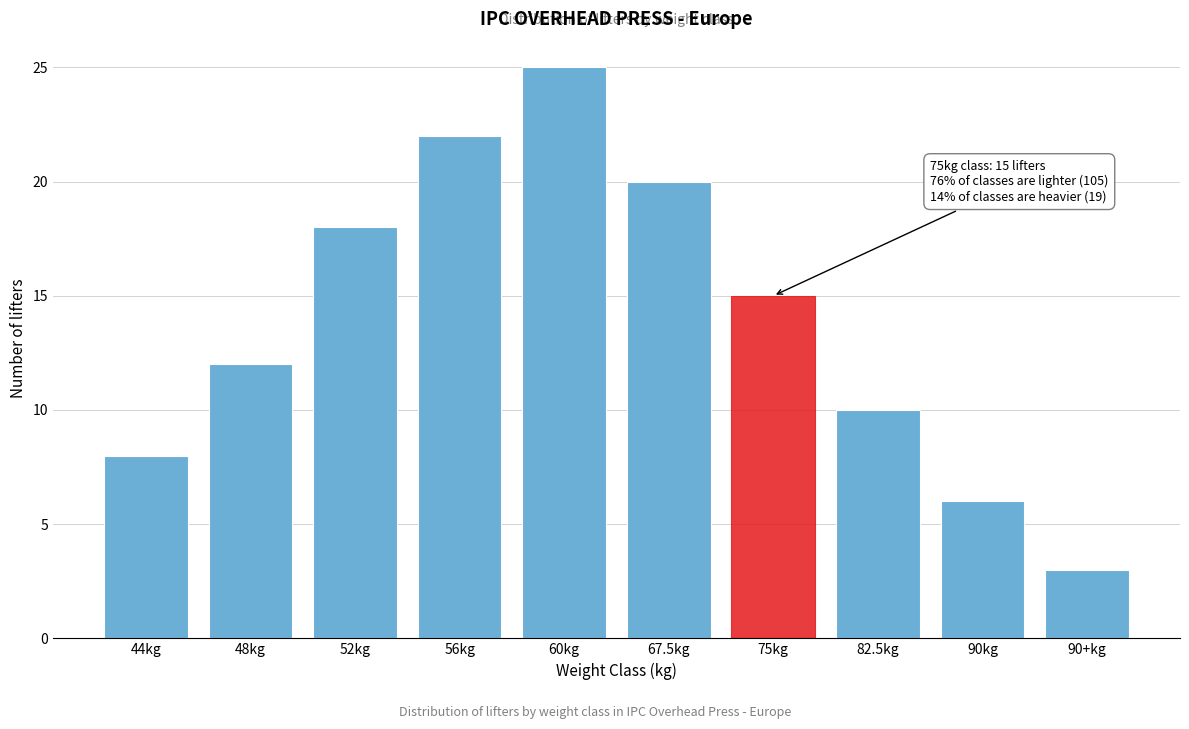

Reading left to right, transcribe all the data shown in this chart.

44kg=8	48kg=12	52kg=18	56kg=22	60kg=25	67.5kg=20	75kg=15	82.5kg=10	90kg=6	90+kg=3